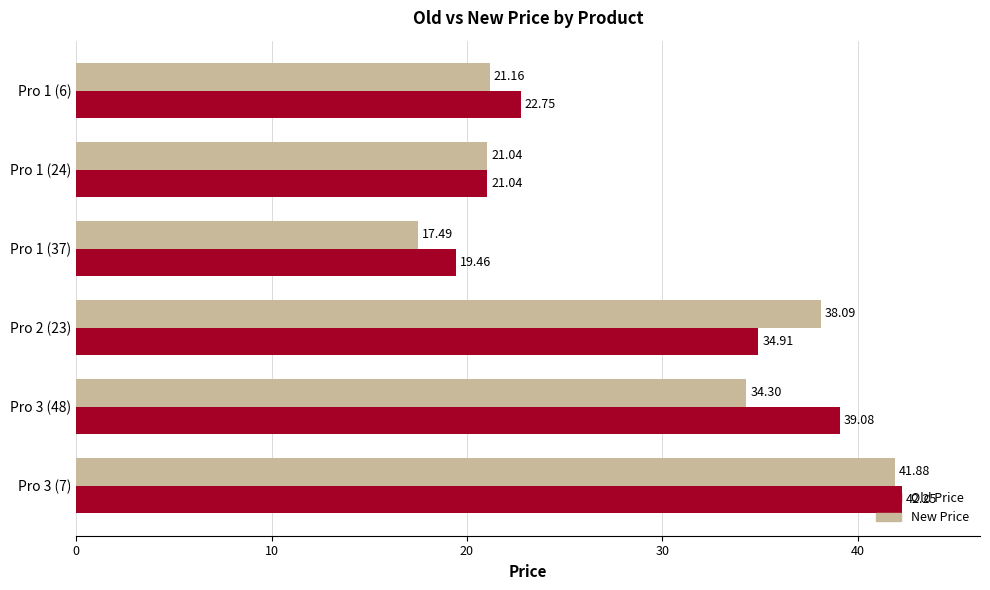

What is the average value of the Old Price series?

29.9